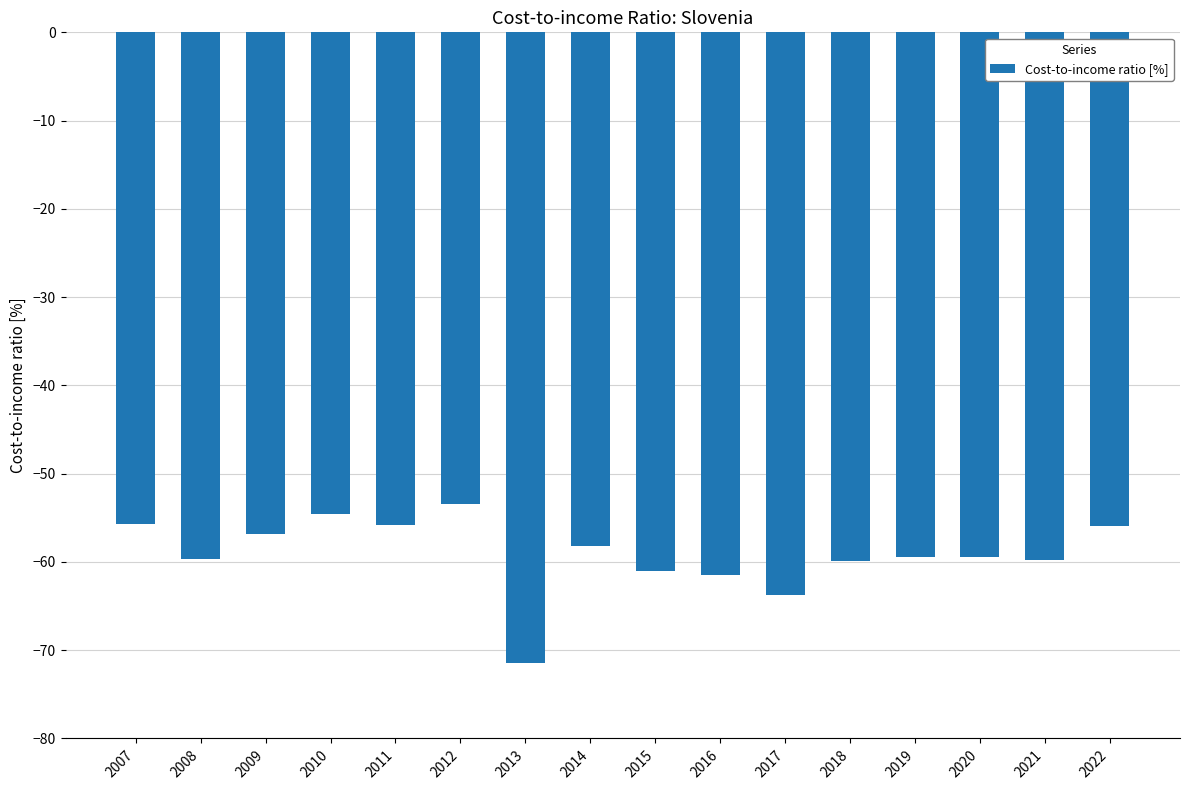

Which category has the highest value across all series?

2012